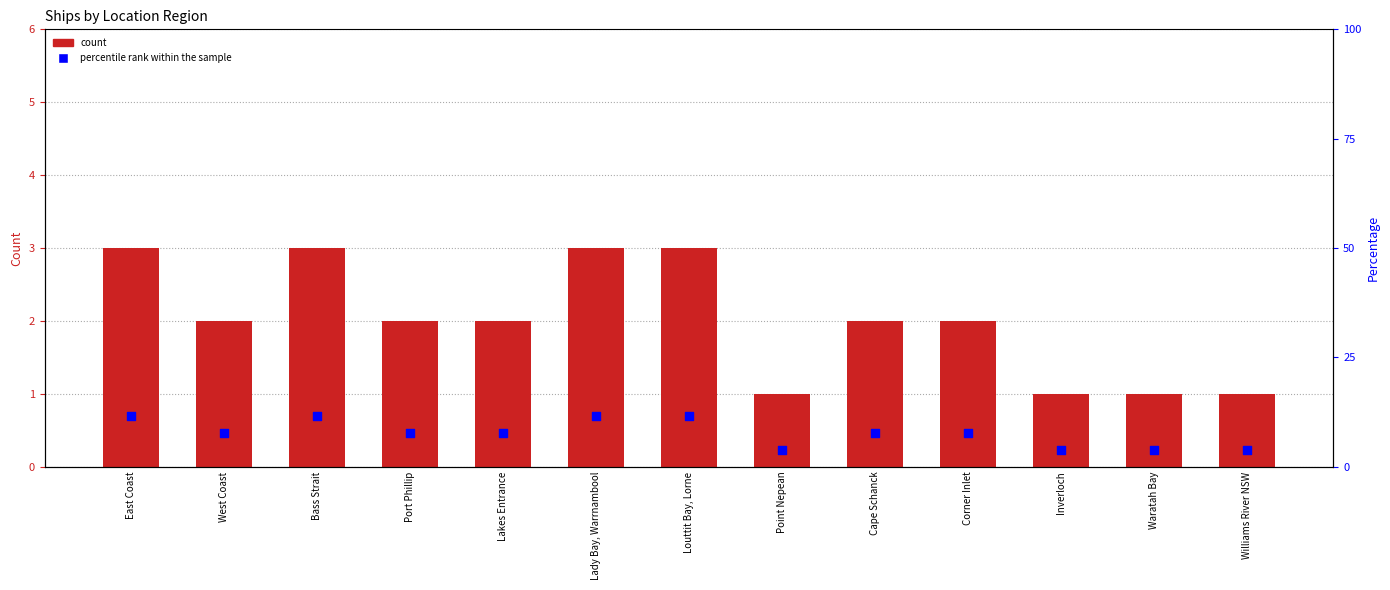

What are all the series names shown in the legend?

Count, percentile rank within the sample